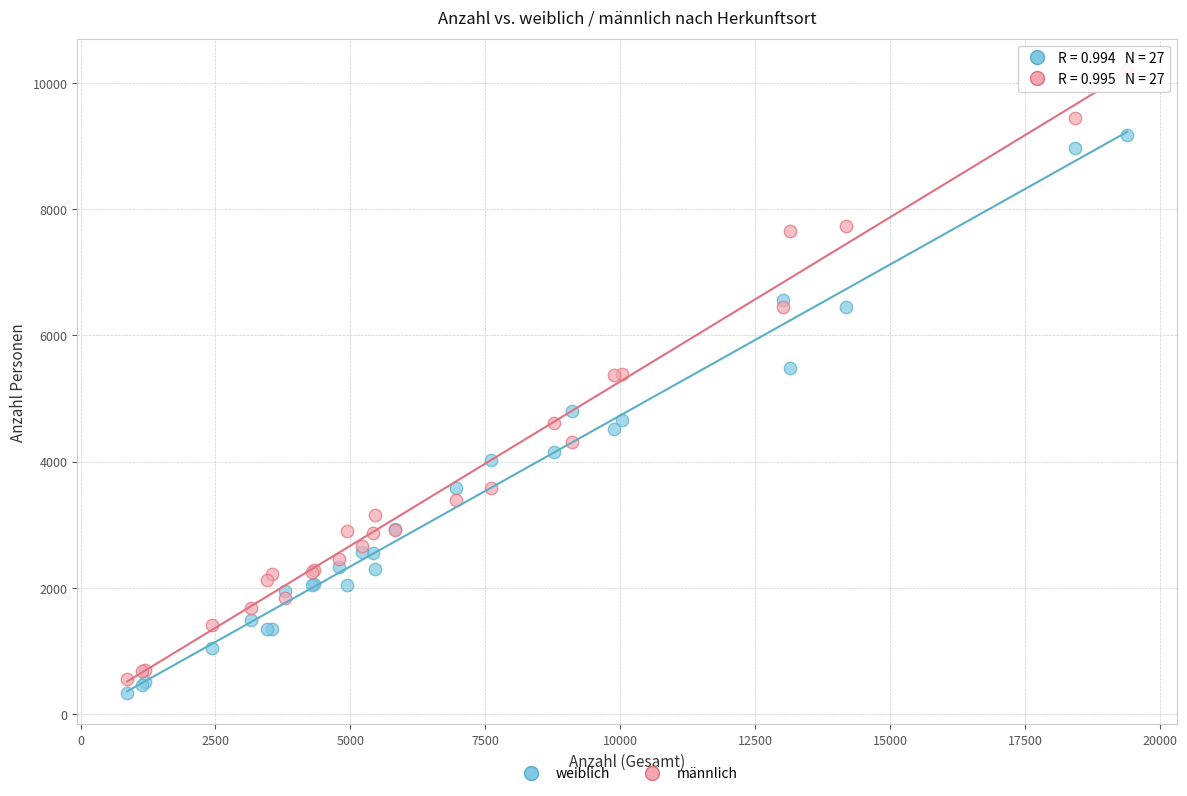

Which series reaches the minimum Y coordinate?

weiblich